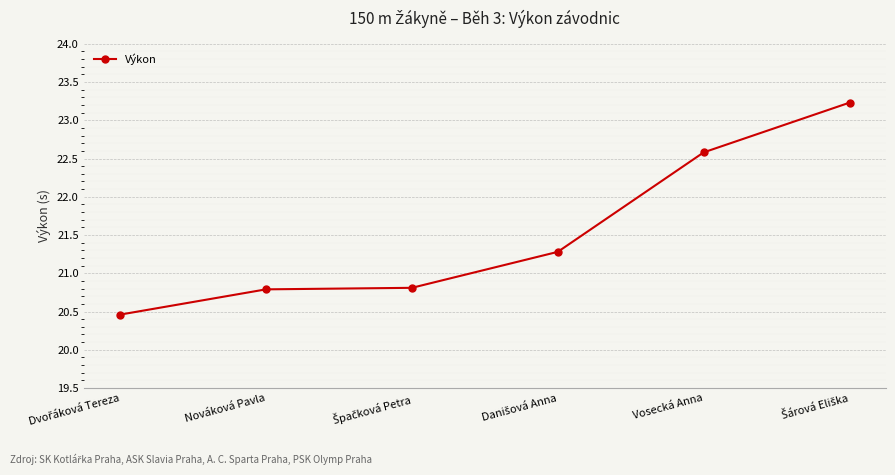

The value at Nováková Pavla is 28.8. True or false?

False